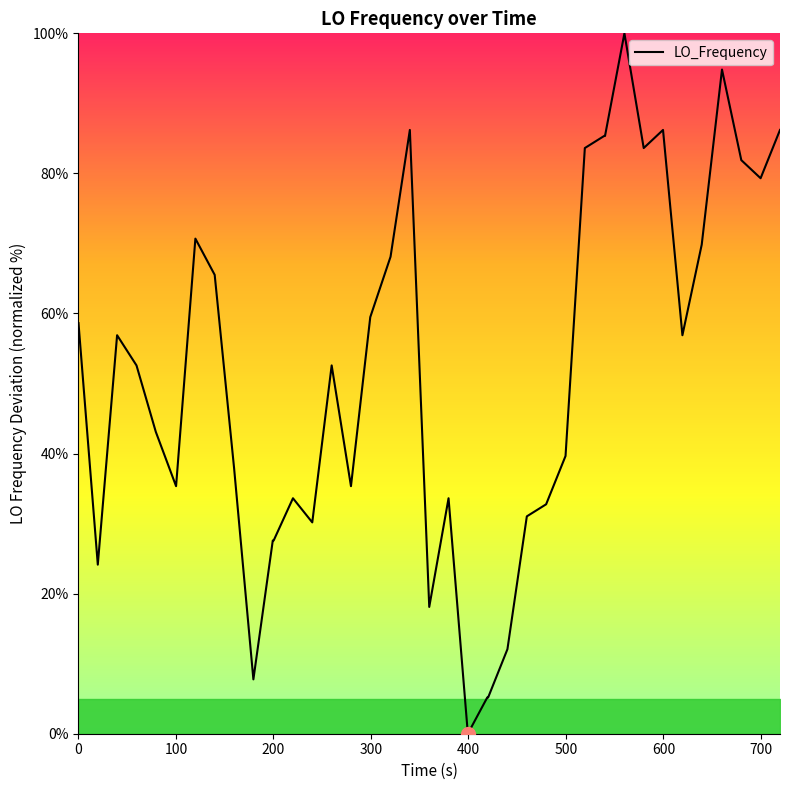

What is the maximum value shown in the chart?

100.0